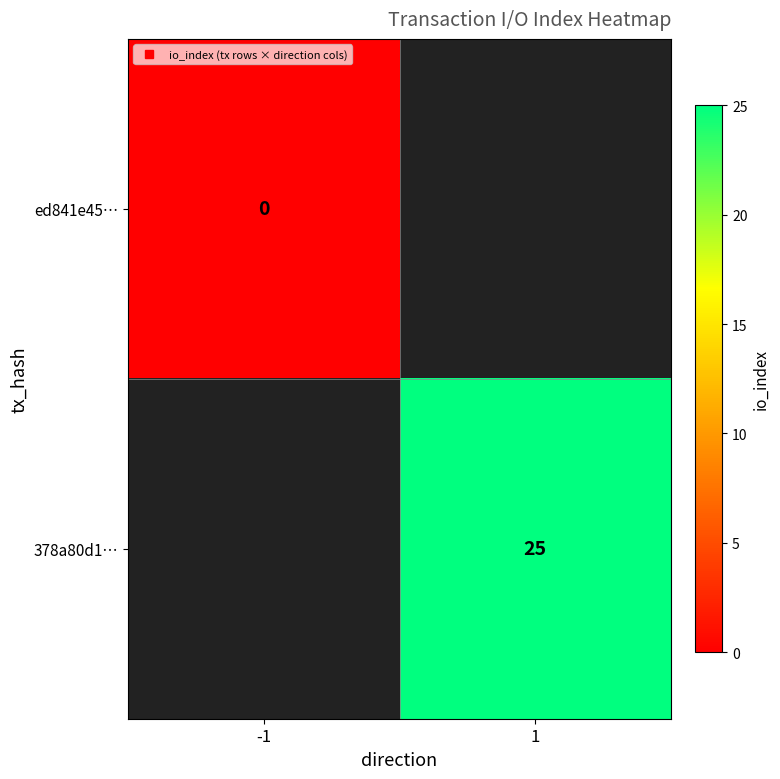

At which label is ed841e45… closest to 0?

-1